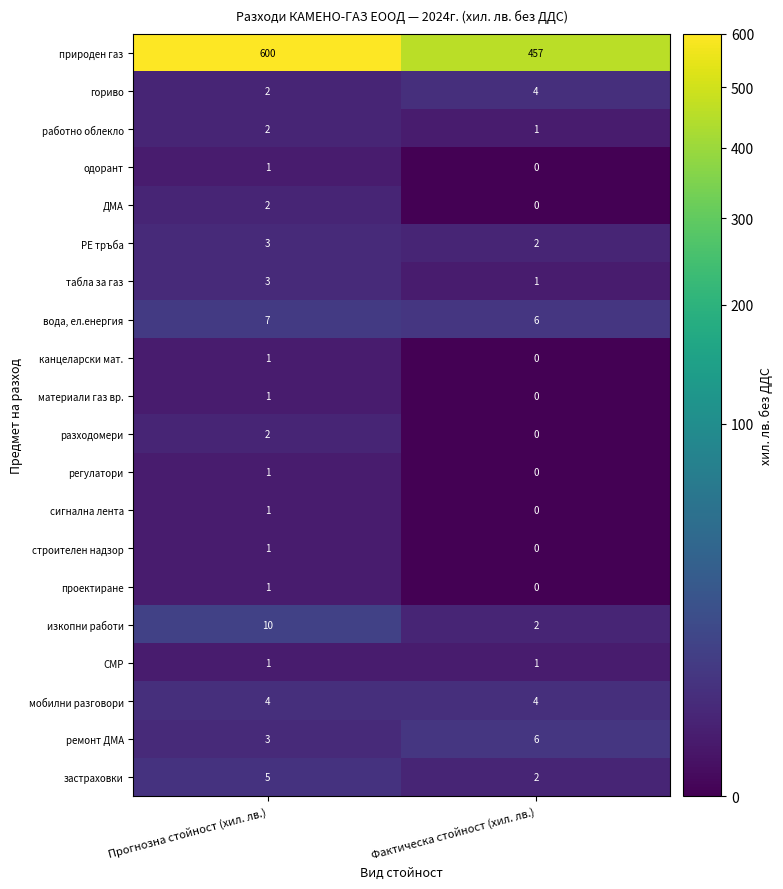

List the labels in order of природен газ value, smallest first.

Фактическа стойност (хил. лв.), Прогнозна стойност (хил. лв.)